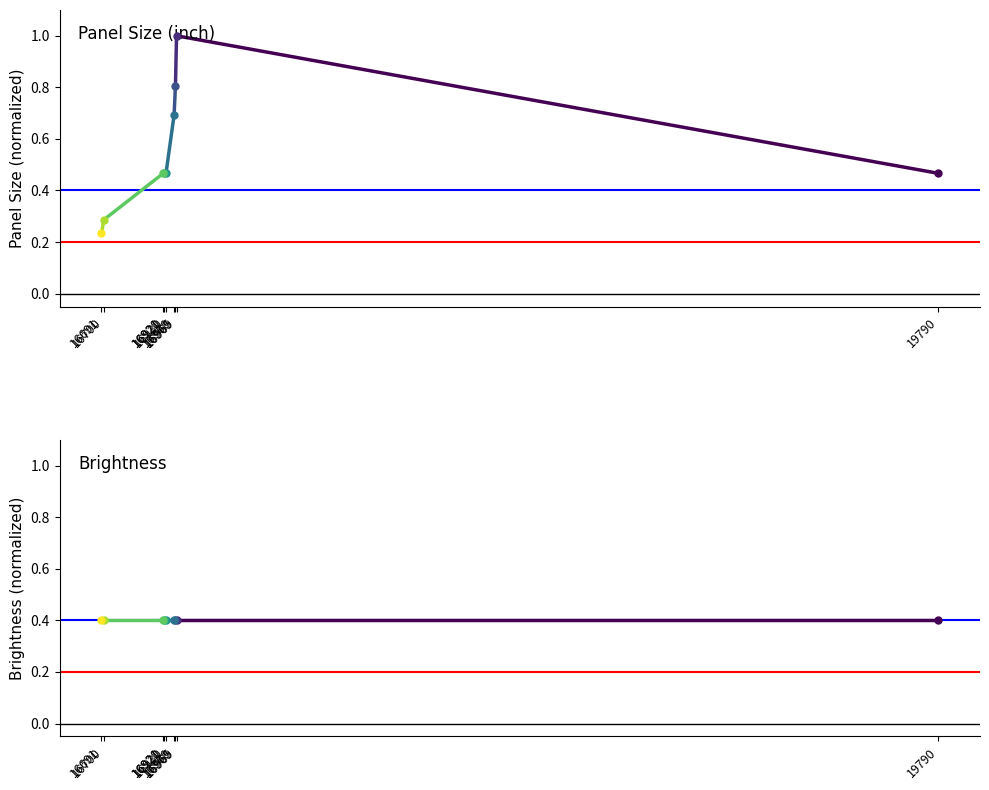

Rank the categories by value from lowest to highest.

16691, 16700, 19790, 16930, 16921, 16920, 16960, 16965, 16969